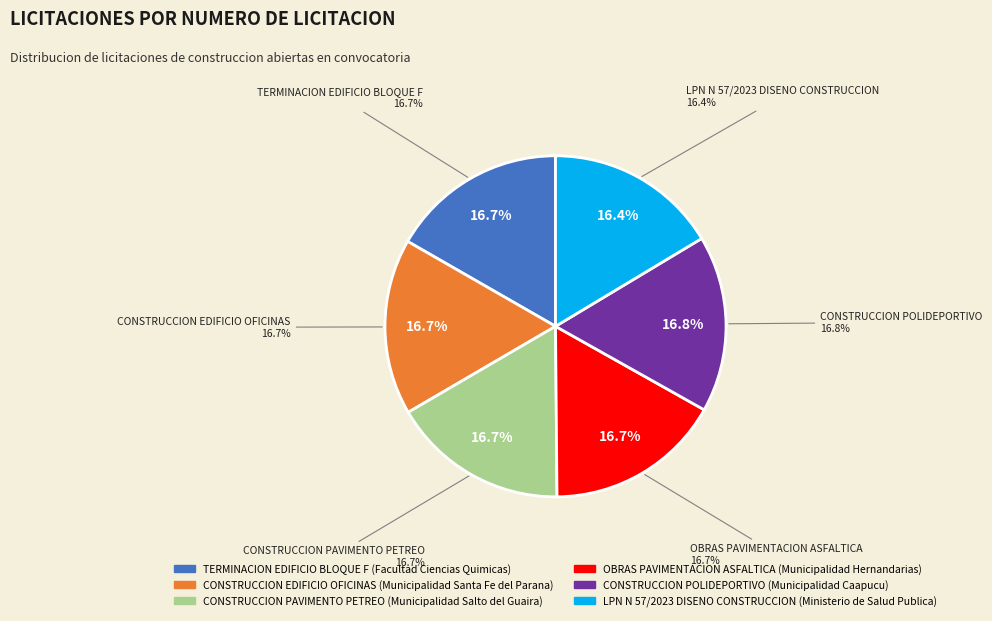

Rank the categories by value from highest to lowest.

CONSTRUCCION POLIDEPORTIVO, CONSTRUCCION PAVIMENTO PETREO, OBRAS PAVIMENTACION ASFALTICA, TERMINACION EDIFICIO BLOQUE F, CONSTRUCCION EDIFICIO OFICINAS, LPN N 57/2023 DISENO CONSTRUCCION